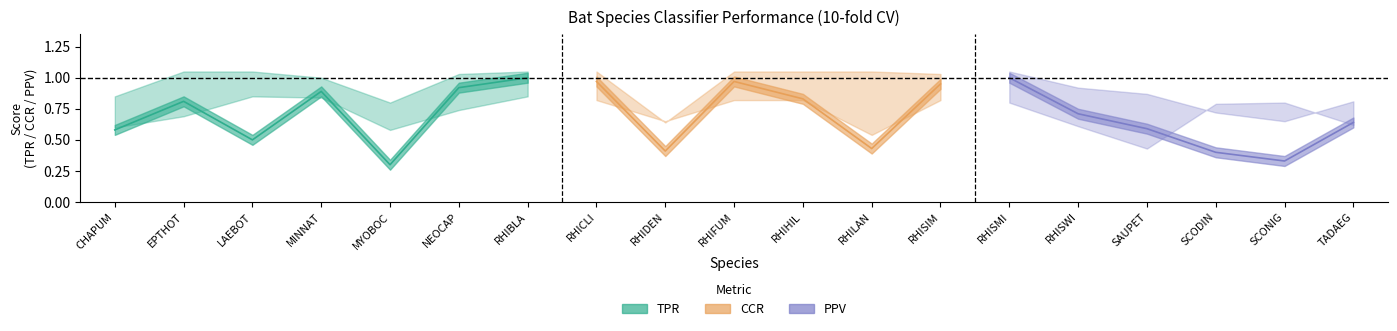

Does the chart display data point markers on the line(s)?

No